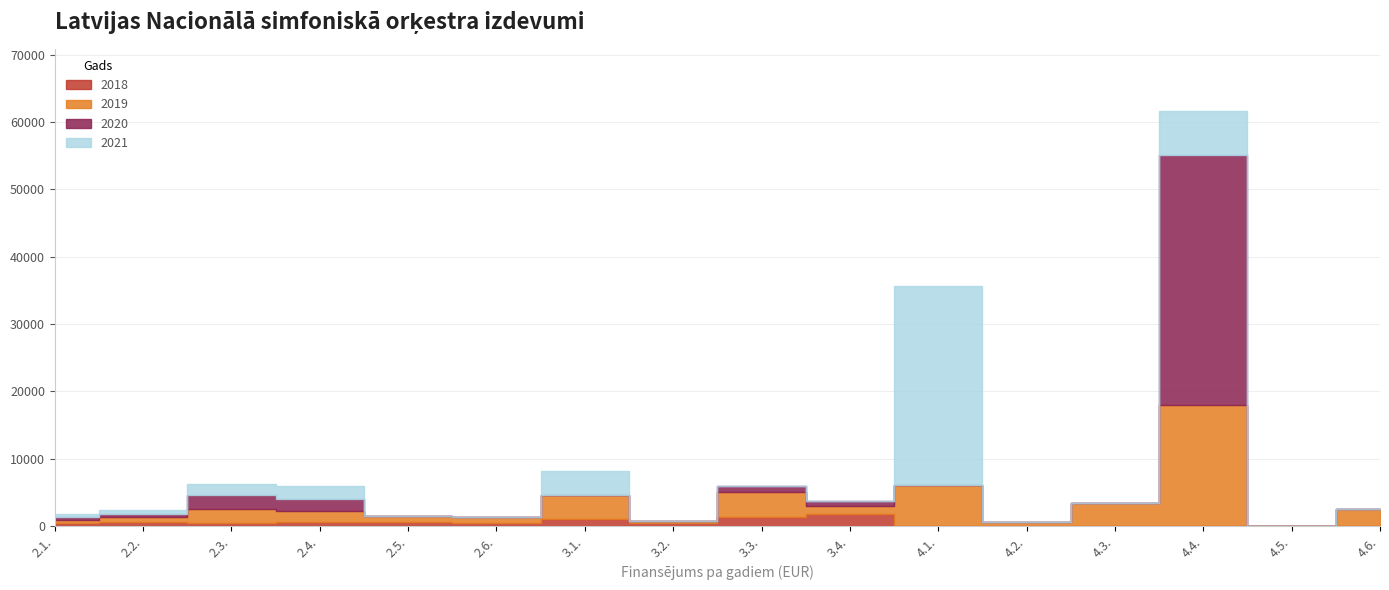

What is the difference between the maximum and minimum values in the 2020 series?

37169